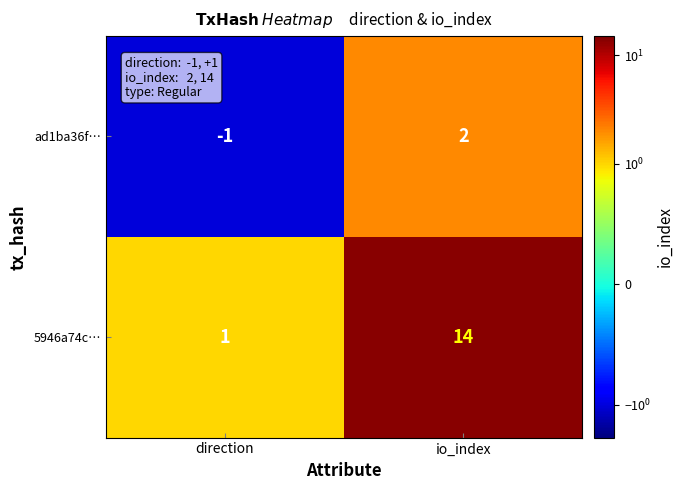

Which series has the widest spread of values?

5946a74c…